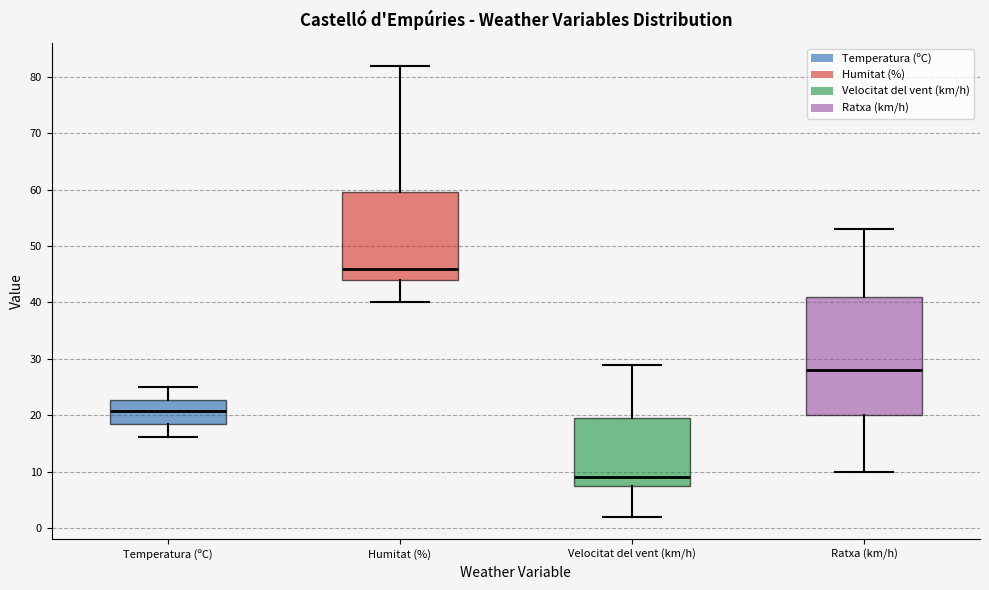

Which box's median line is the highest?

Humitat (%)